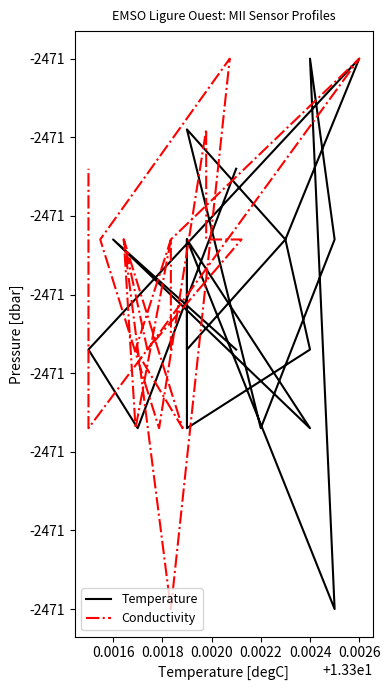

Is the value of Temperature at 19 greater than the value of Conductivity at 0.0026?

Yes